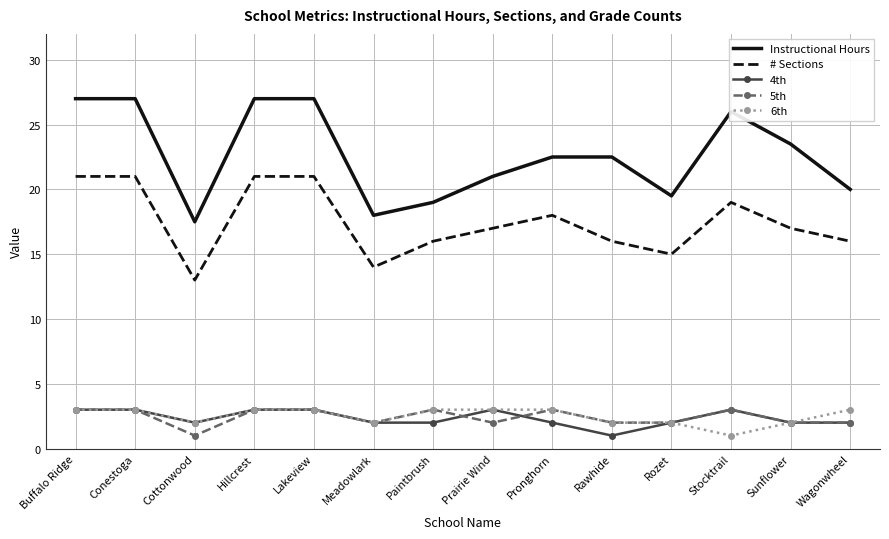

What are all the series names shown in the legend?

Instructional Hours, # Sections, 4th, 5th, 6th